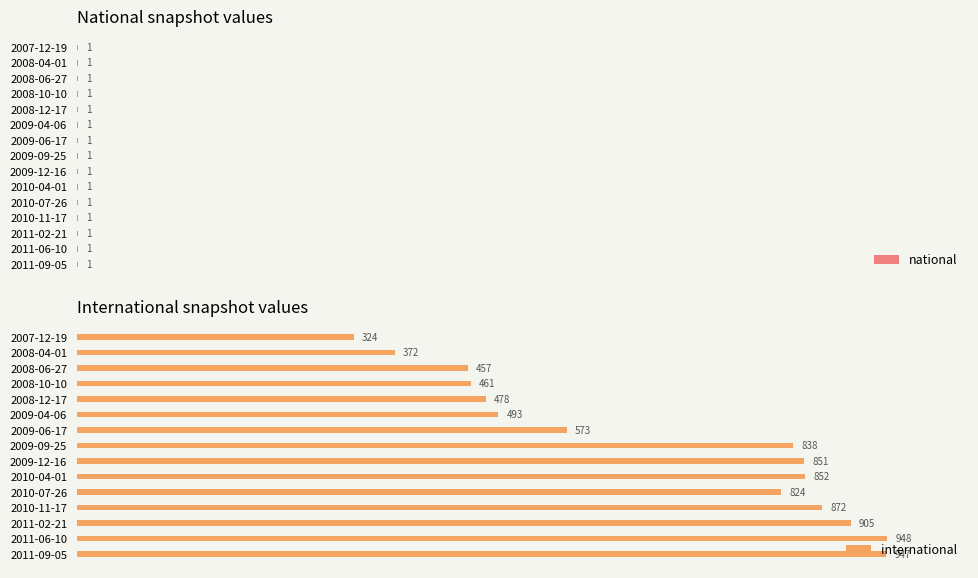

List the labels in order of international value, smallest first.

2007-12-19, 2008-04-01, 2008-06-27, 2008-10-10, 2008-12-17, 2009-04-06, 2009-06-17, 2010-07-26, 2009-09-25, 2009-12-16, 2010-04-01, 2010-11-17, 2011-02-21, 2011-09-05, 2011-06-10